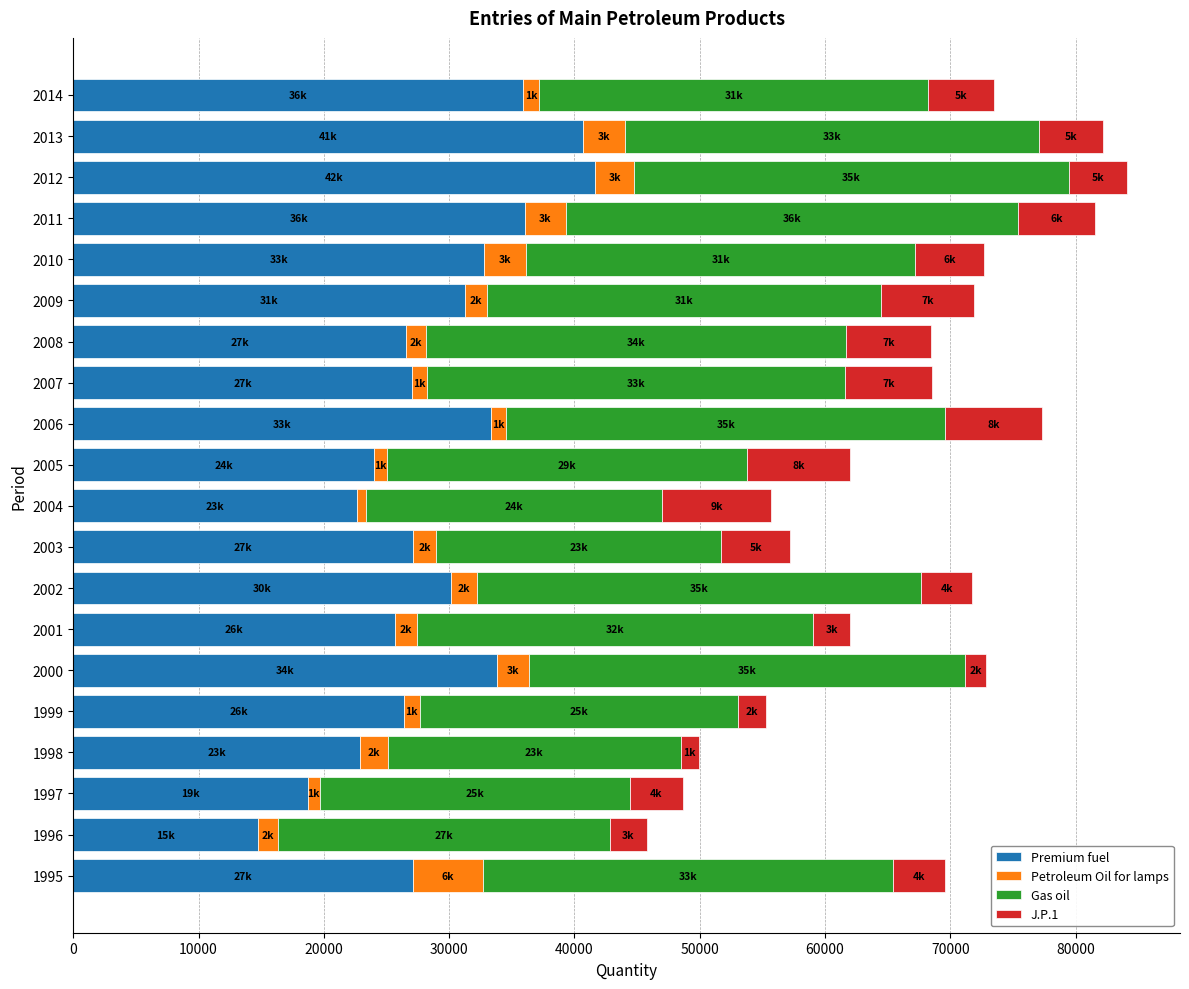

What are all the series names shown in the legend?

Premium fuel, Petroleum Oil for lamps, Gas oil, J.P.1